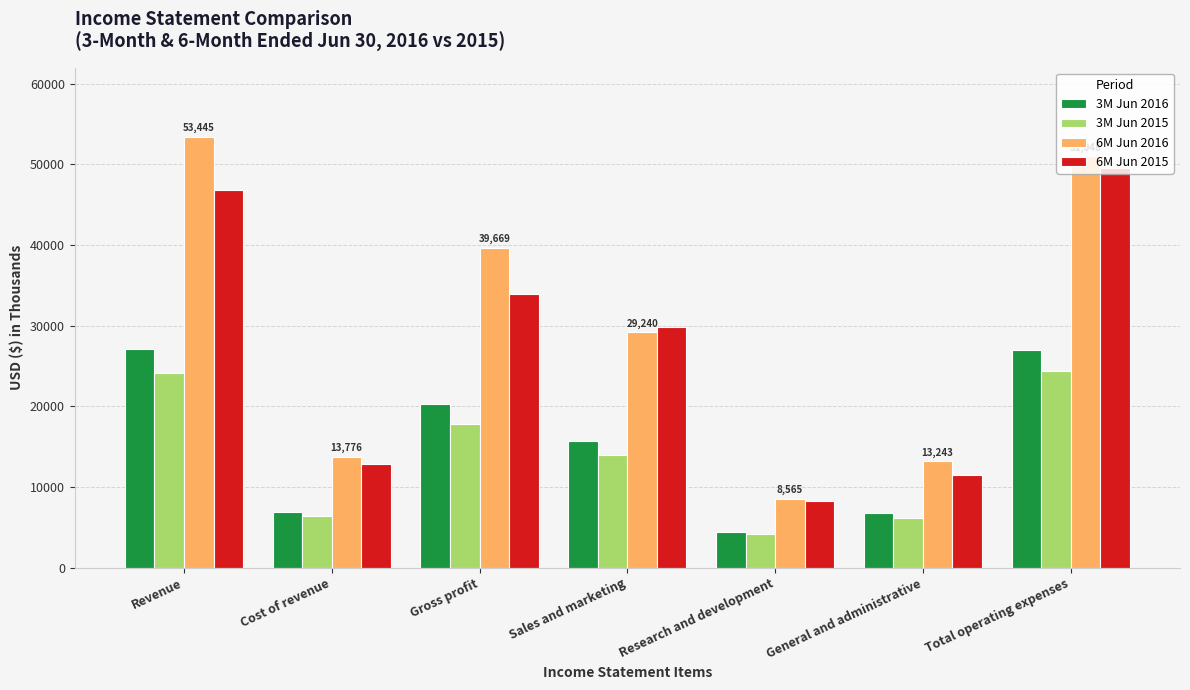

What is the difference between the 3M Jun 2015 values at Cost of revenue and Gross profit?

11380